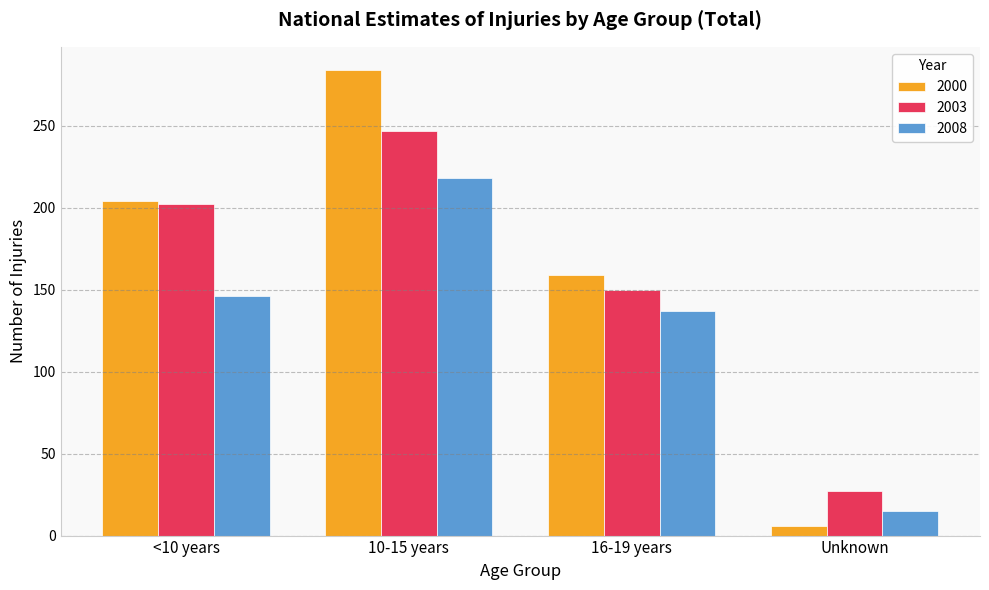

What are all the series names shown in the legend?

2000, 2003, 2008